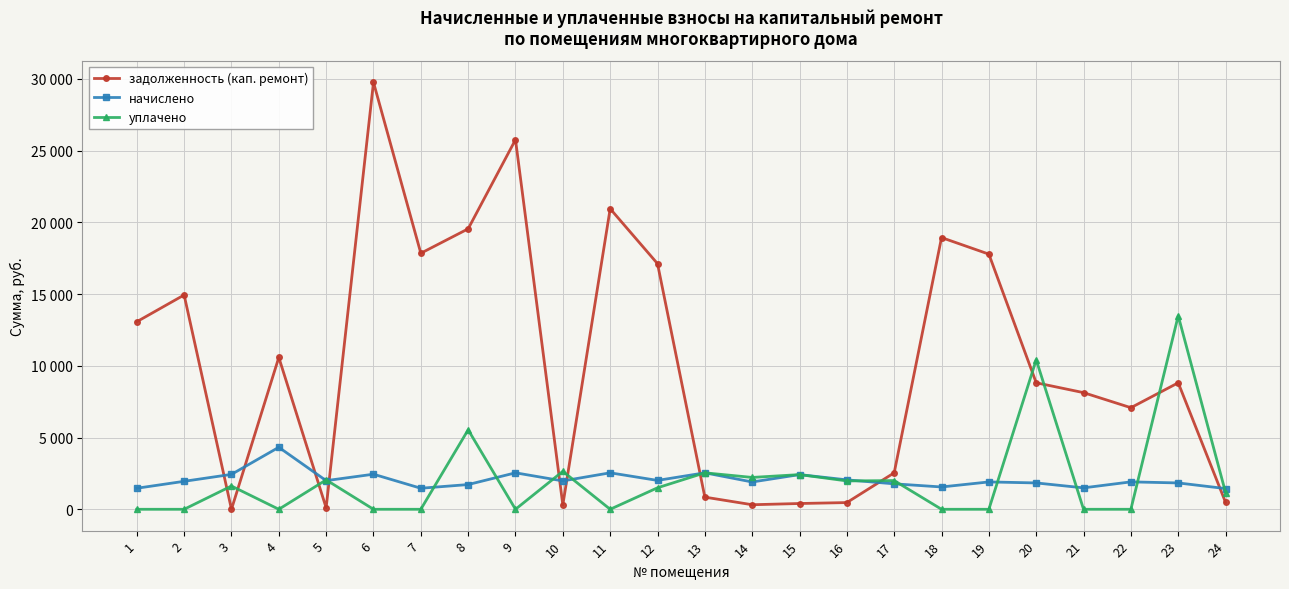

List the series in order of their peak value, highest first.

задолженность (кап. ремонт), уплачено, начислено